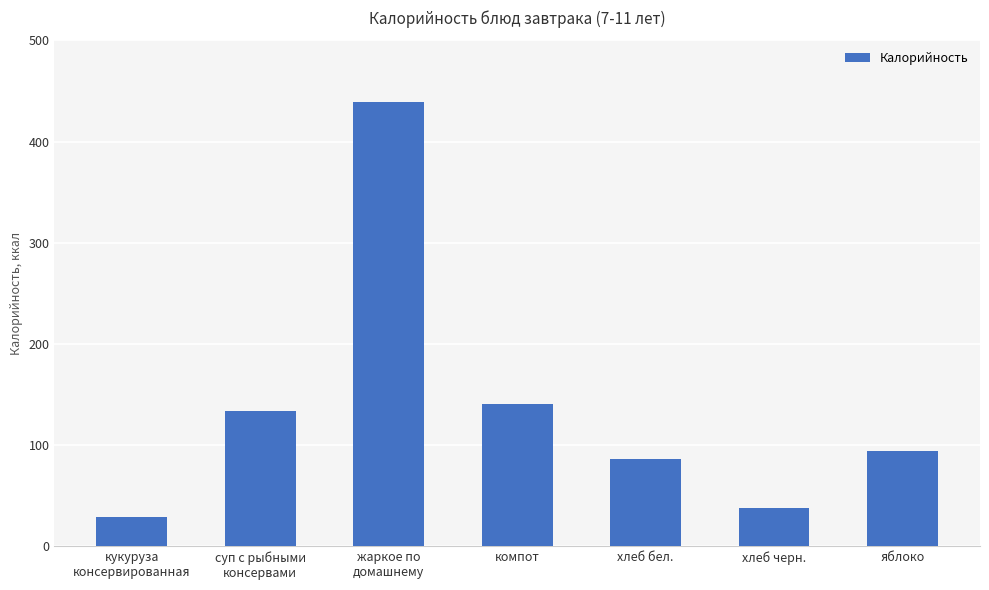

Are the bars horizontal?

No